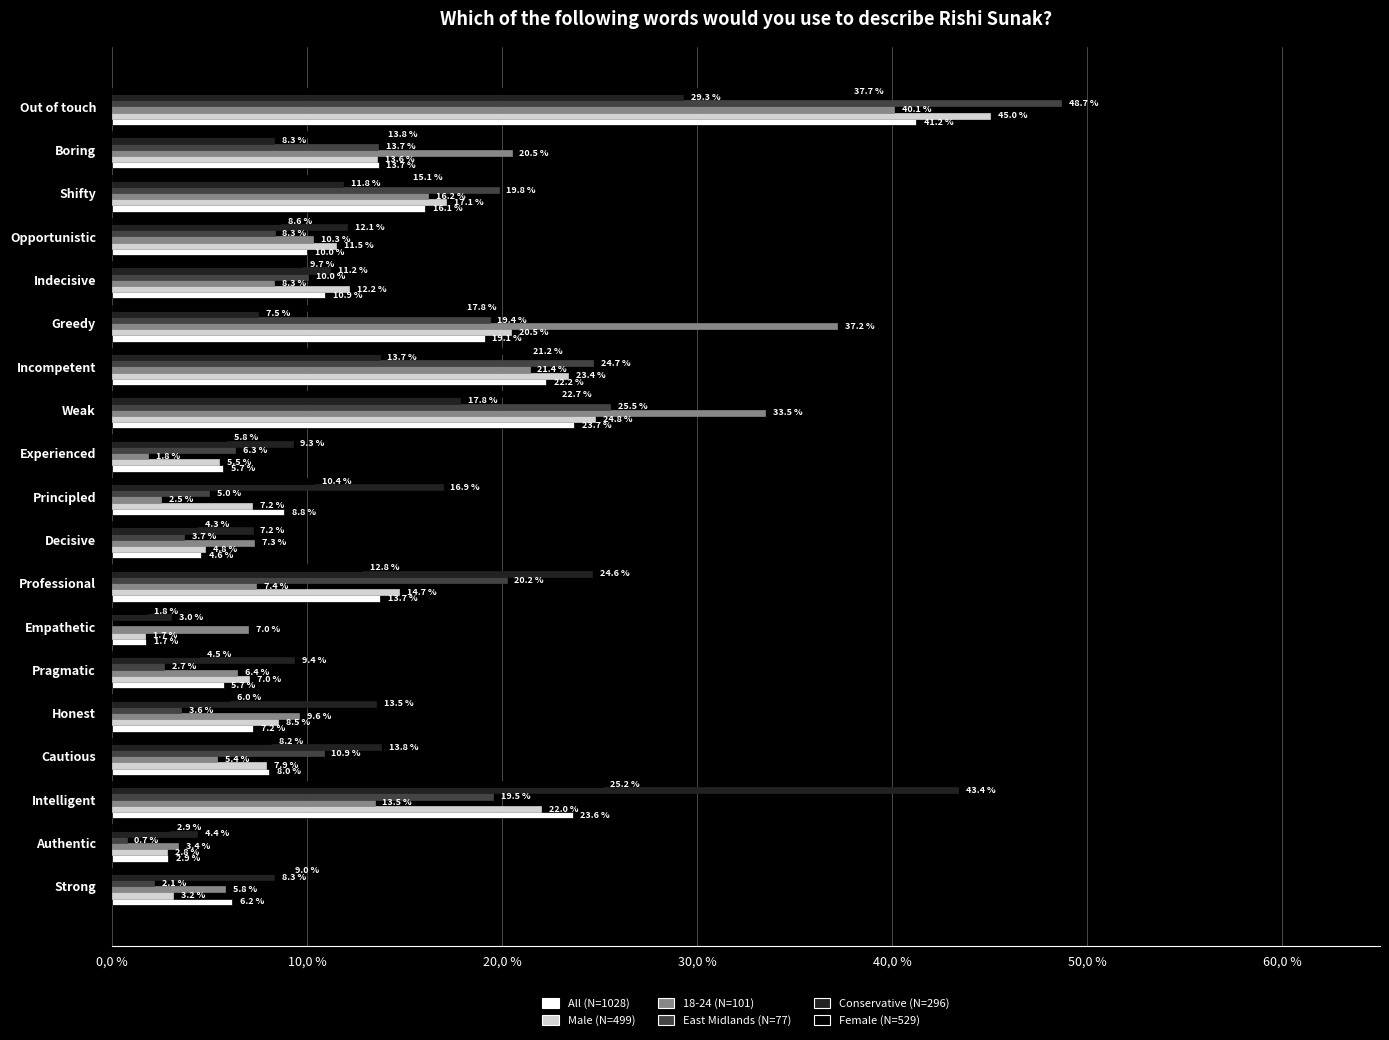

What are all the series names shown in the legend?

All (N=1028), Male (N=499), 18-24 (N=101), East Midlands (N=77), Conservative (N=296), Female (N=529)